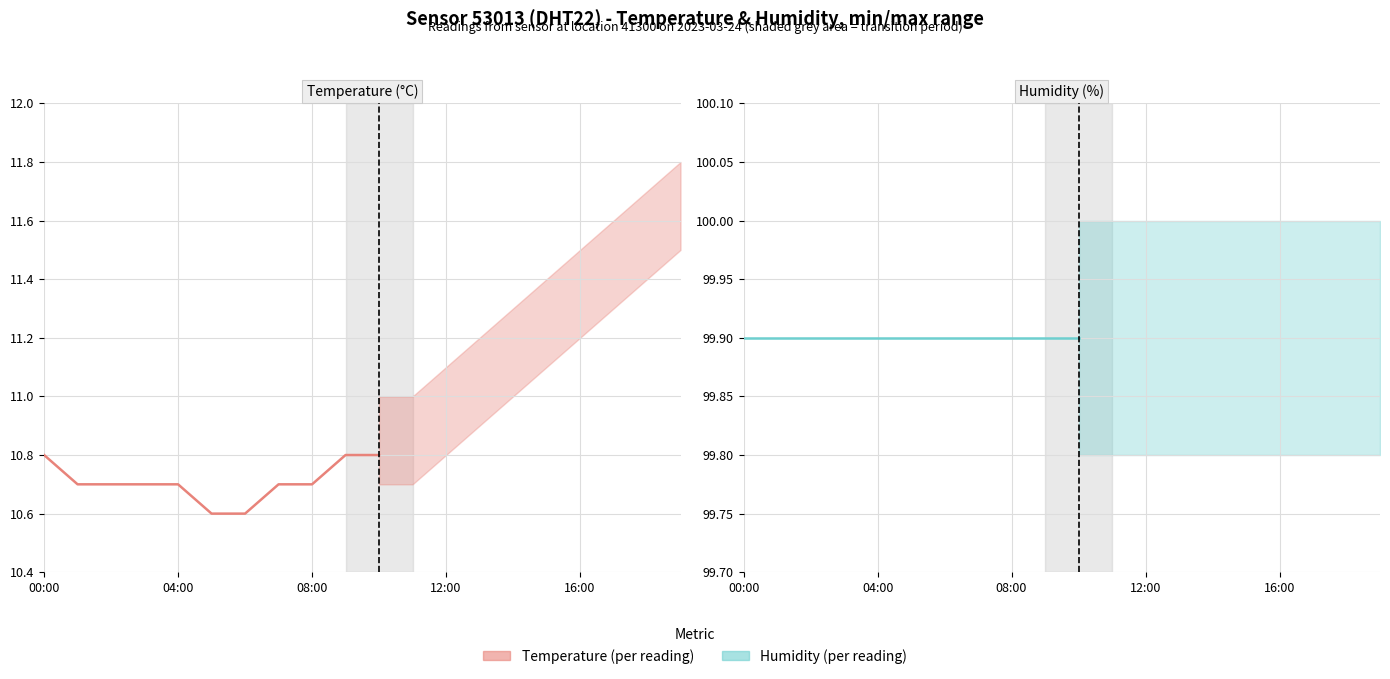

What position from the left is 04:00?

5